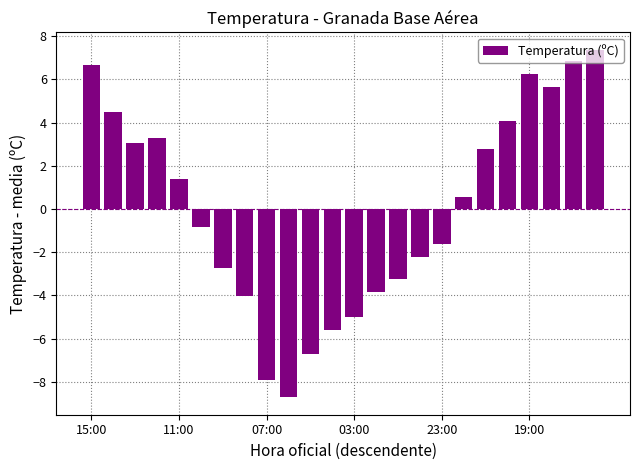

What is the difference between the maximum and minimum values?

16.1